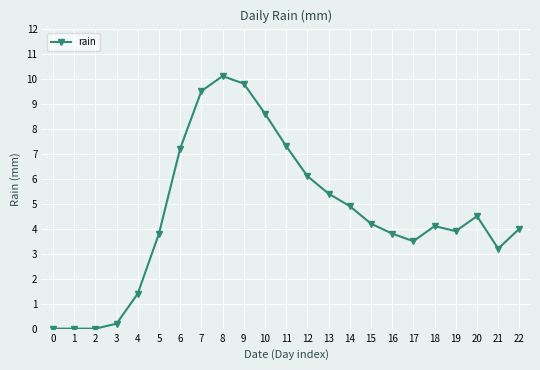

The value at 9 is 9.8. True or false?

True